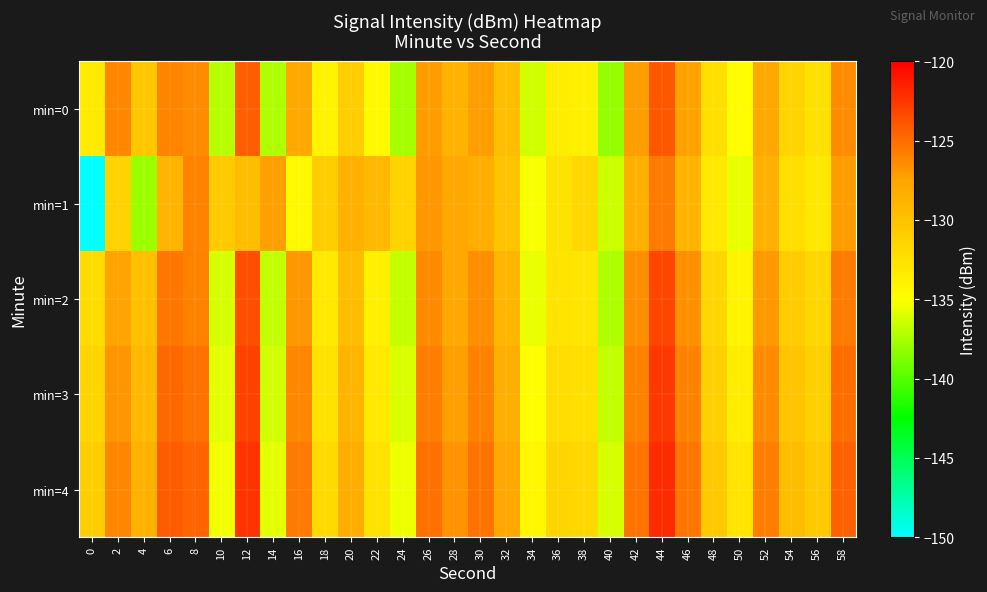

At 0, list the series in order from largest to smallest.

min=4, min=3, min=2, min=0, min=1